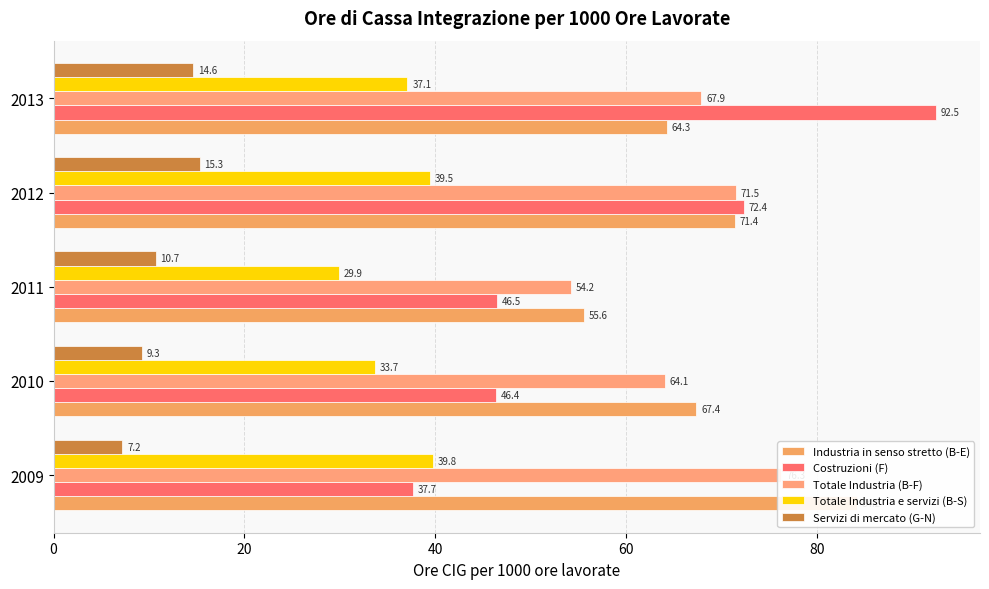

Is it true that Servizi di mercato (G-N) equals 9.3 at 2010?

True